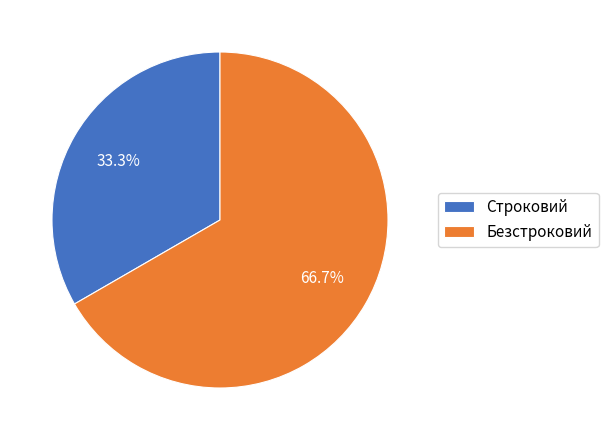

Does any single category account for the majority?

Yes